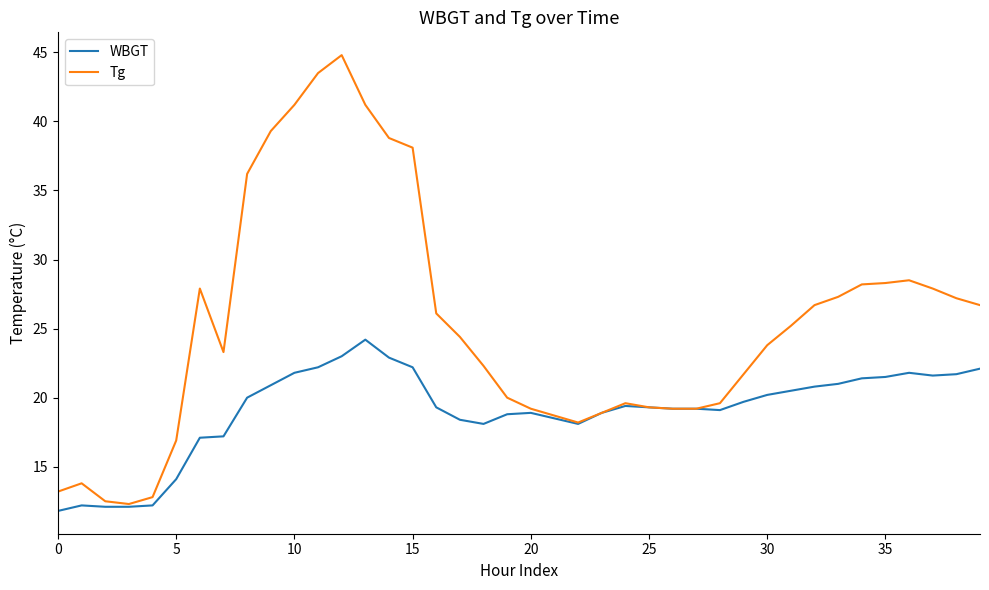

List the series in order of their peak value, lowest first.

WBGT, Tg